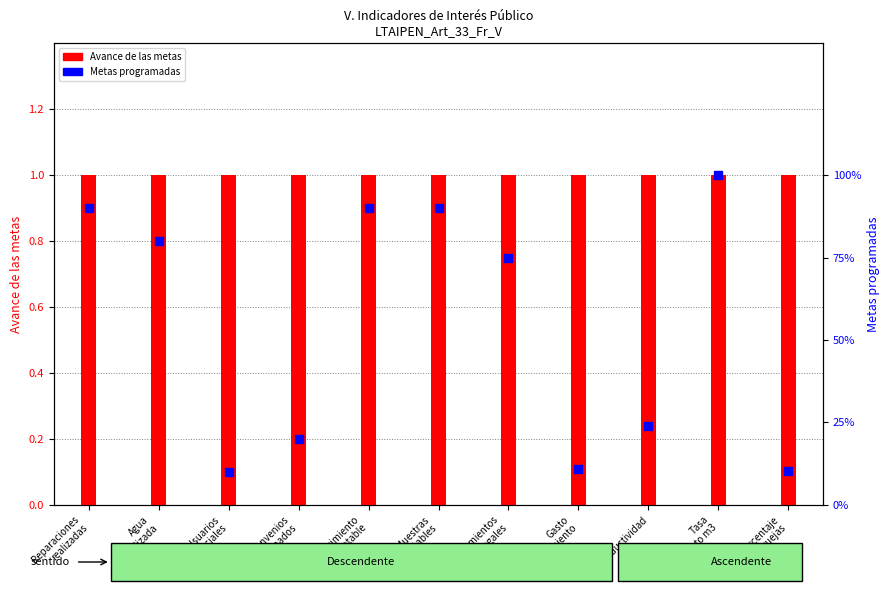

Which series reaches the maximum Y coordinate?

Avance de las metas